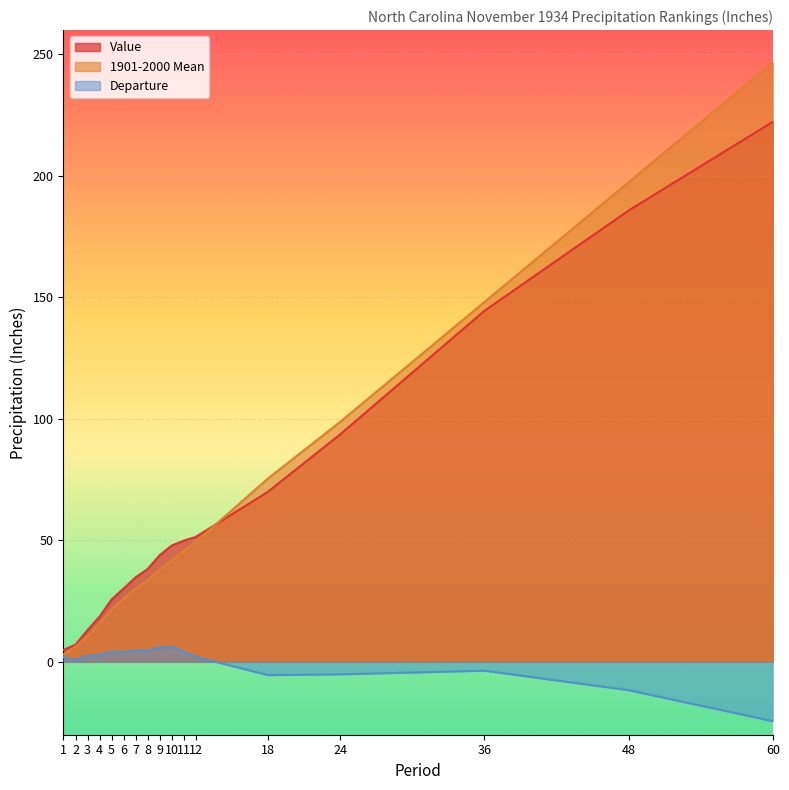

True or false: Departure has a value of 1.5 at 3.

False